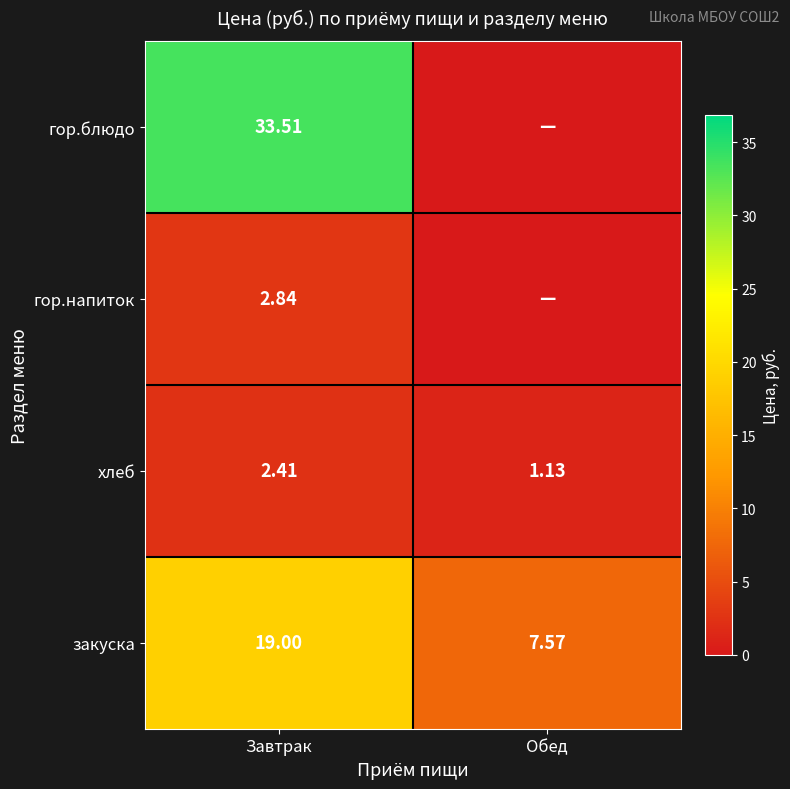

How many series are shown in this chart?

4